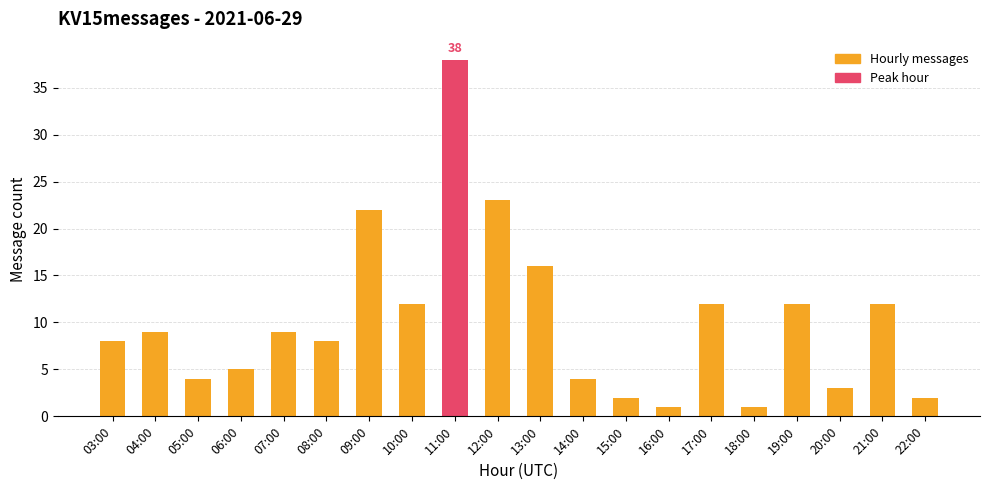

Are the bars grouped side by side (vs. stacked)?

No